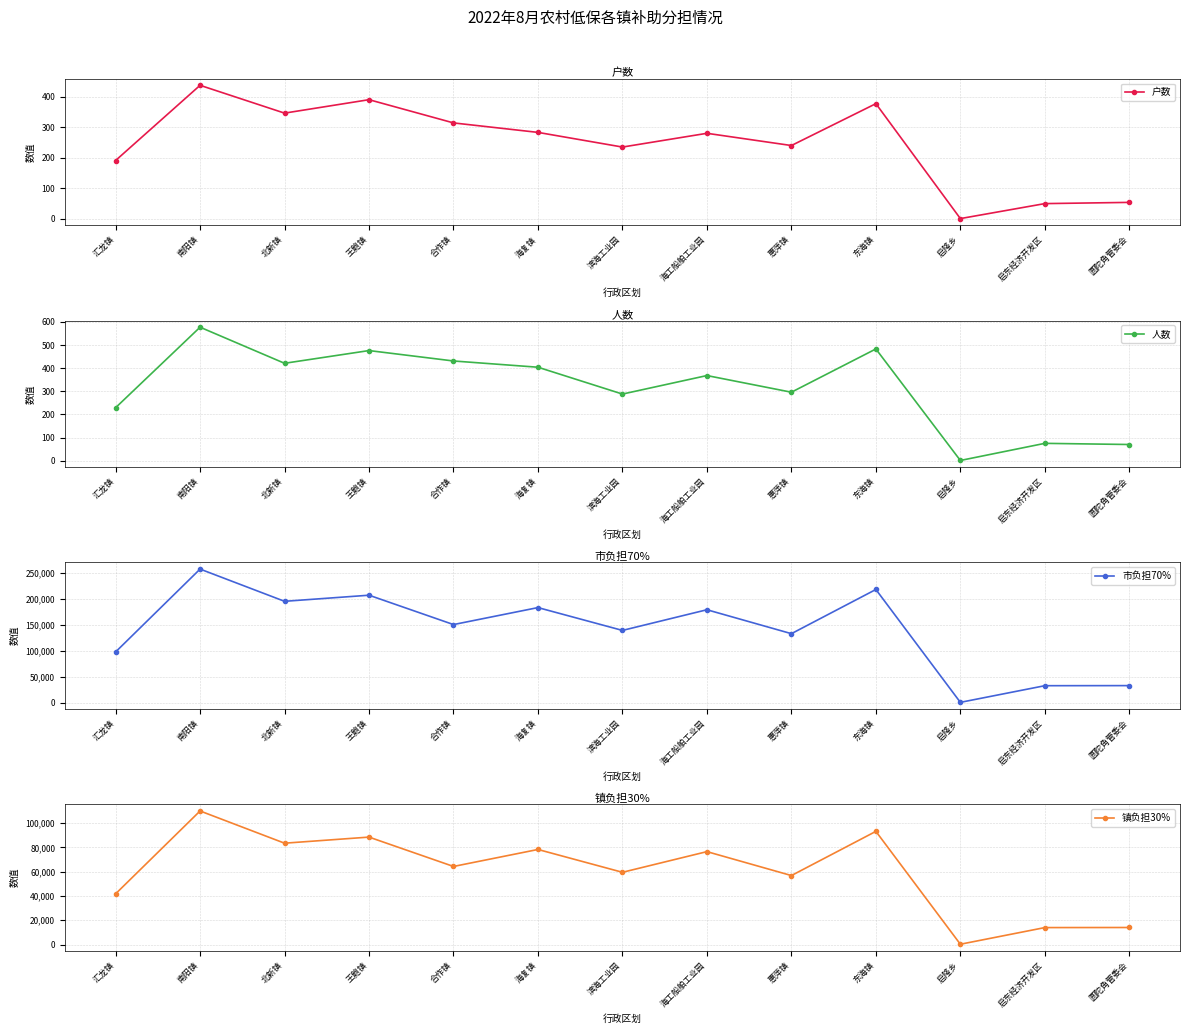

What is the difference between the highest and lowest values at 东海镇?

217122.8